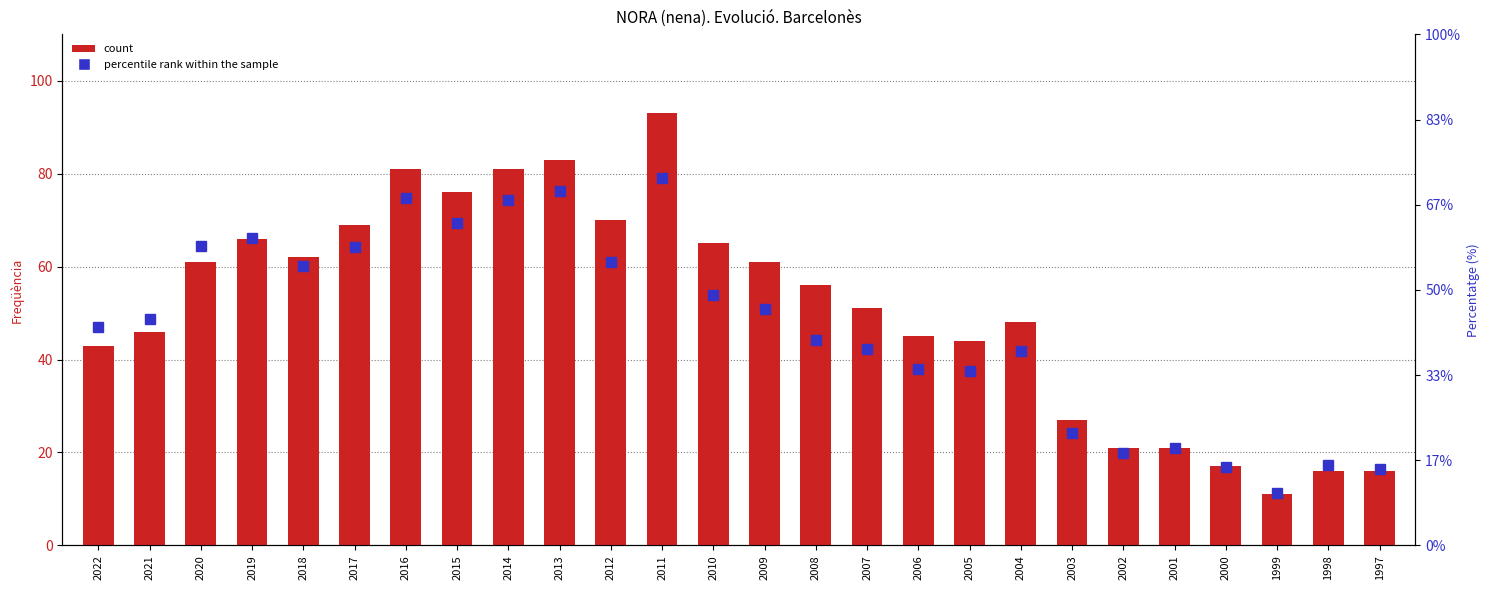

At 2013, list the series in order from smallest to largest.

percentile rank within the sample, count